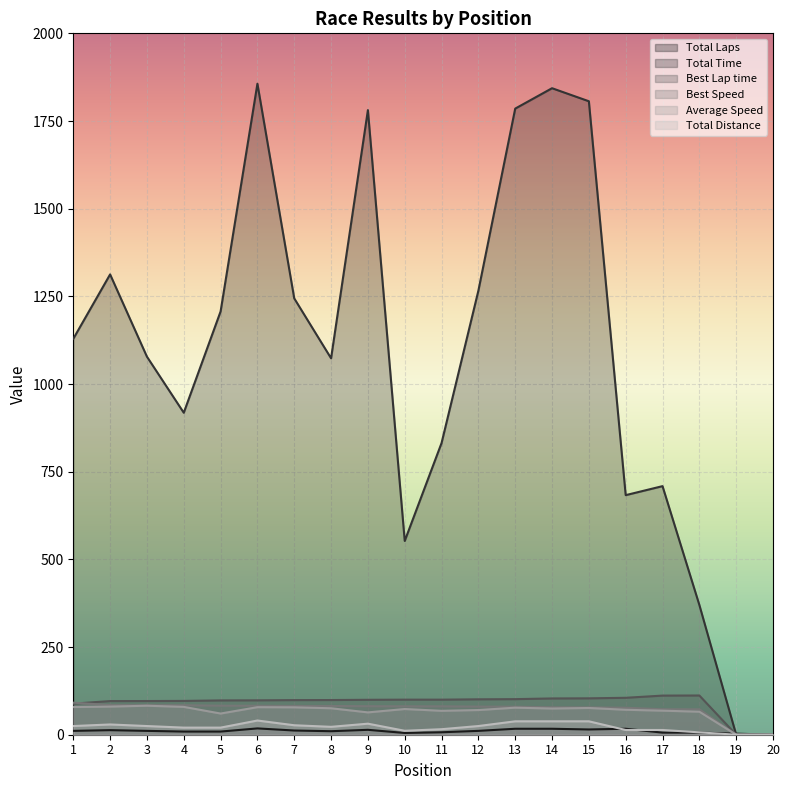

What is the difference between the Best Lap time values at 14 and 1?

14.8